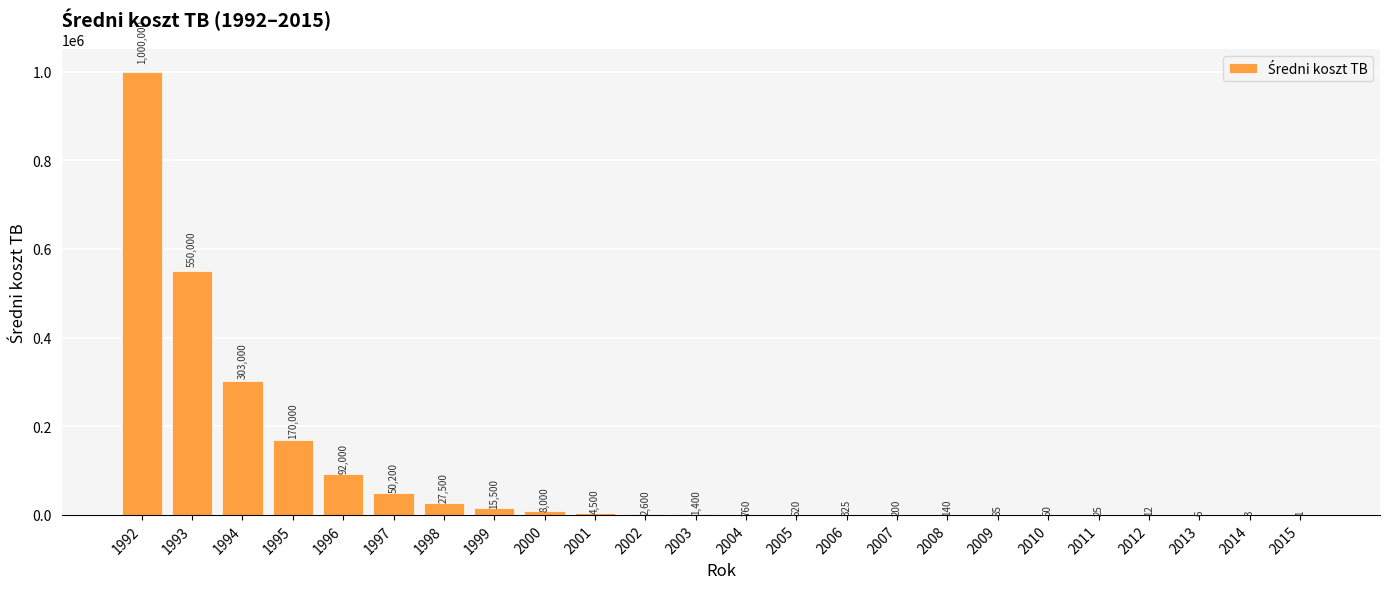

Count the number of data series in this chart.

1